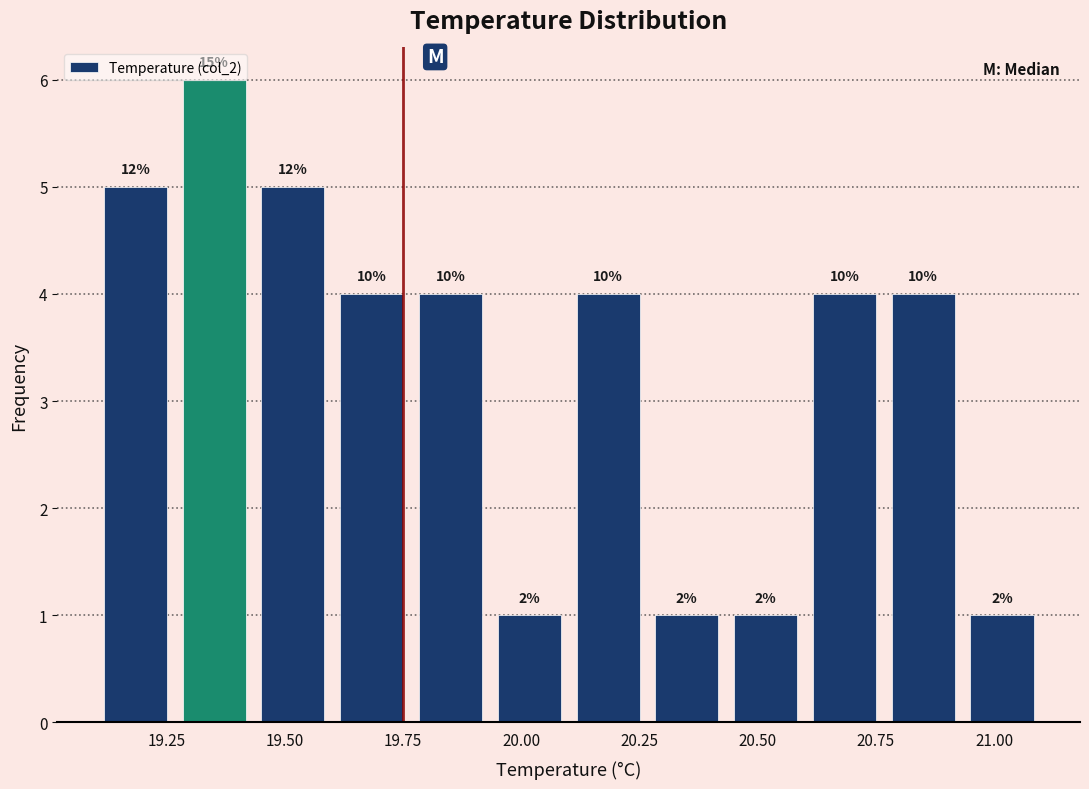

Around what value on the x-axis is the tallest bar? Give the approximate position of its centre, as read against the axis.

19.35